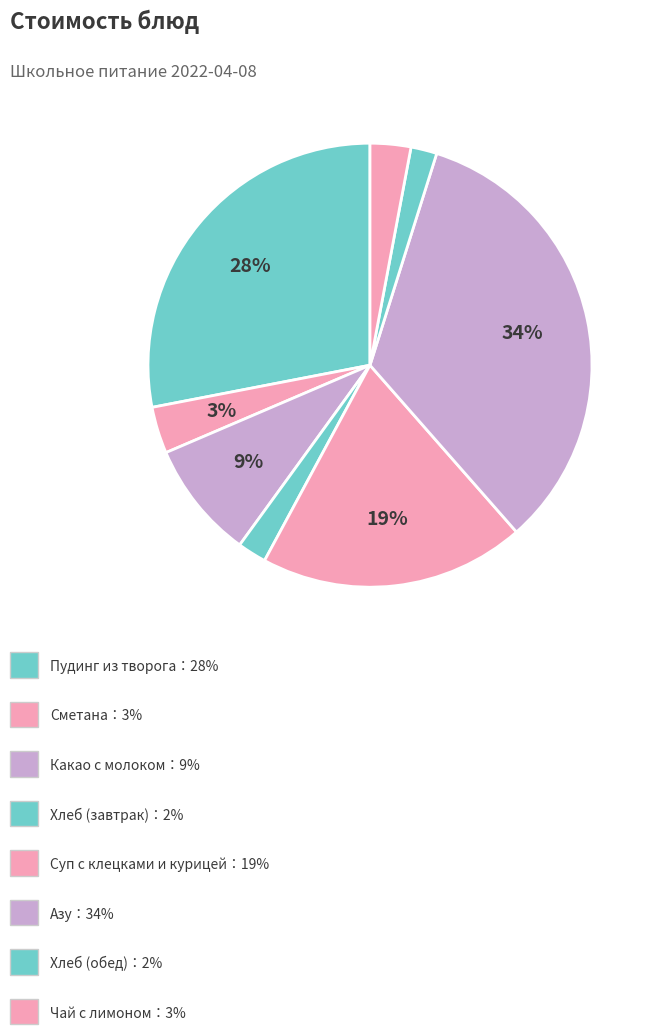

How many segments does this pie chart have?

8